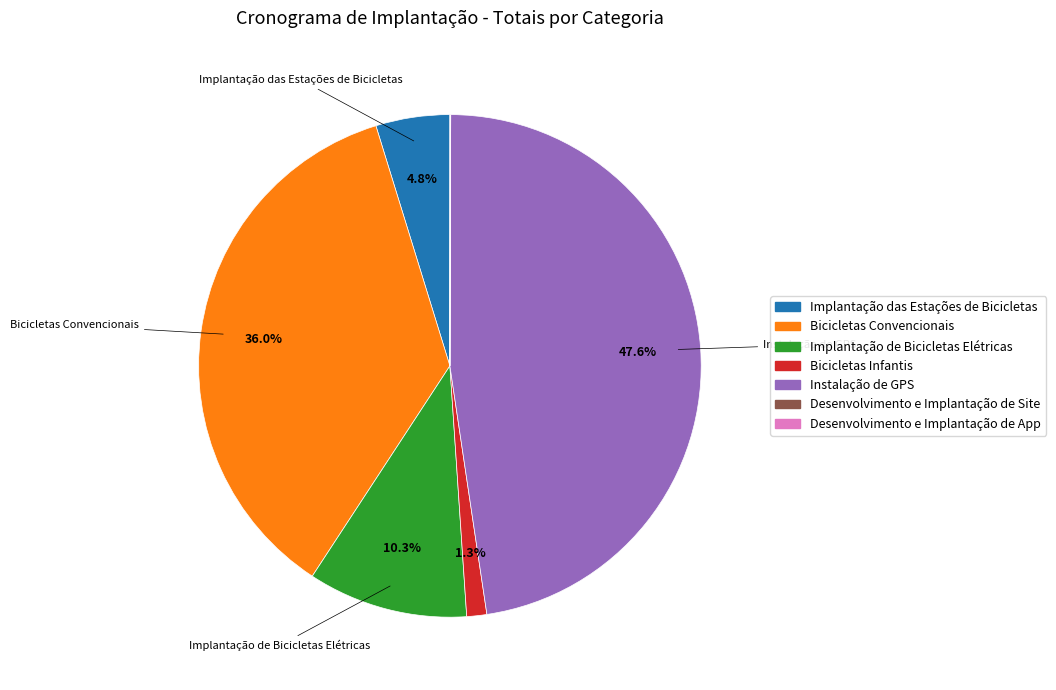

Does any single category account for the majority?

No